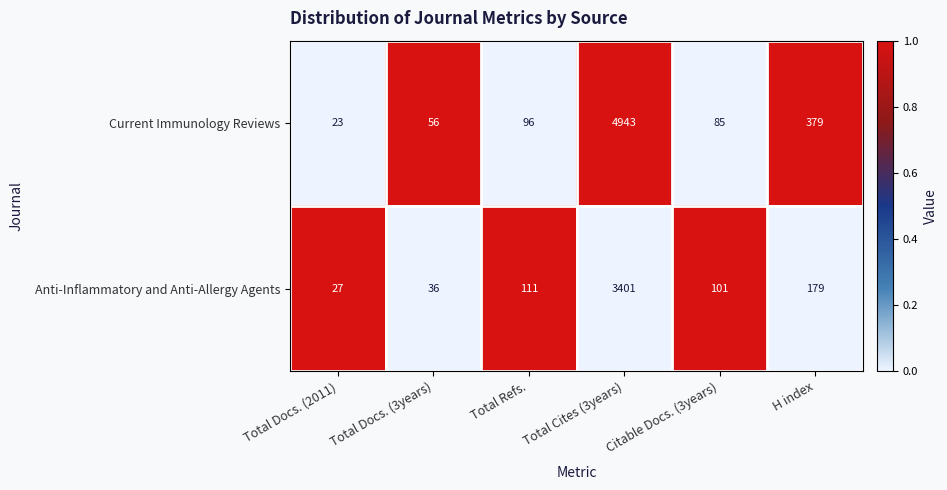

Which series changed the most between Total Docs. (2011) and Citable Docs. (3years)?

Anti-Inflammatory and Anti-Allergy Agents